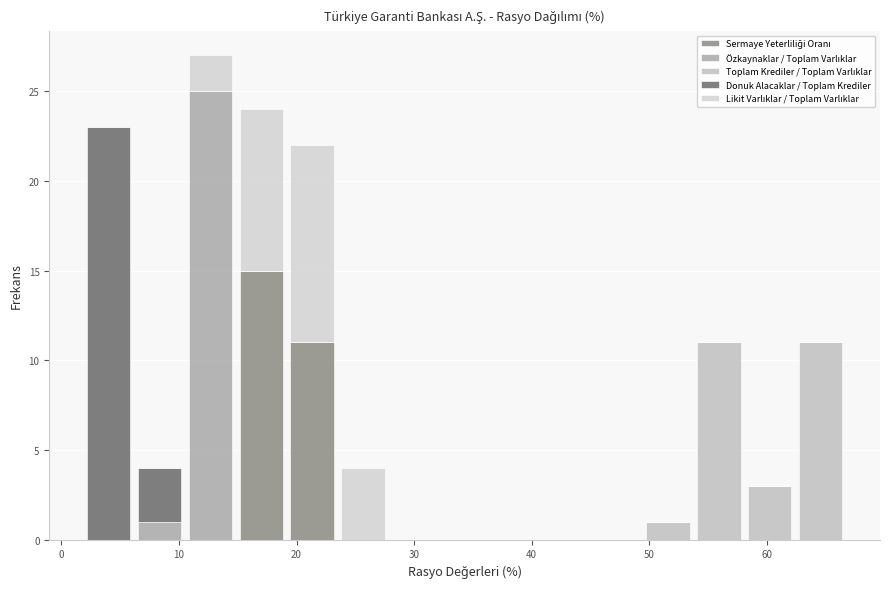

Which range on the x-axis has the tallest stacked bar (by total height)?

11 to 15